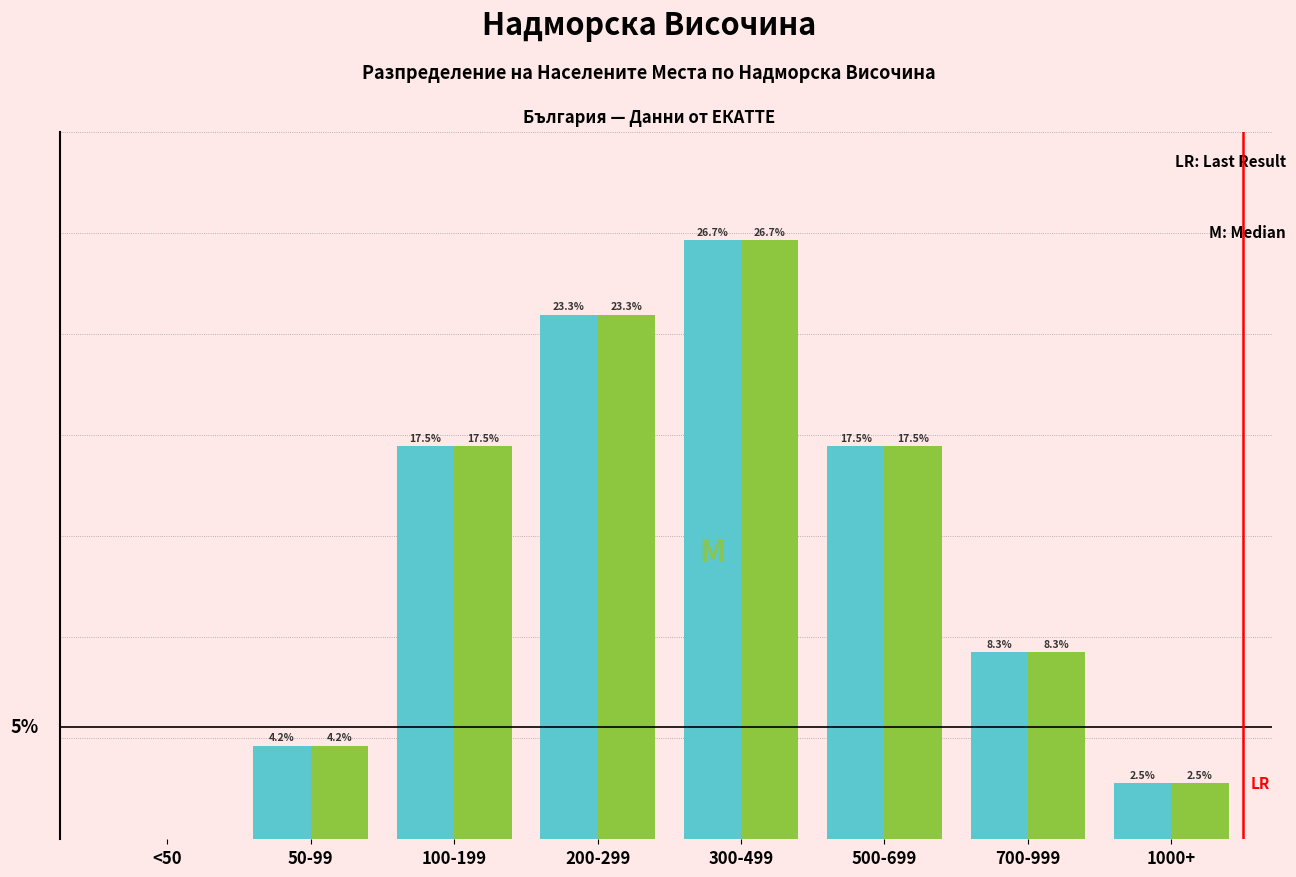

At which category does the chart reach its peak across all series?

300-499